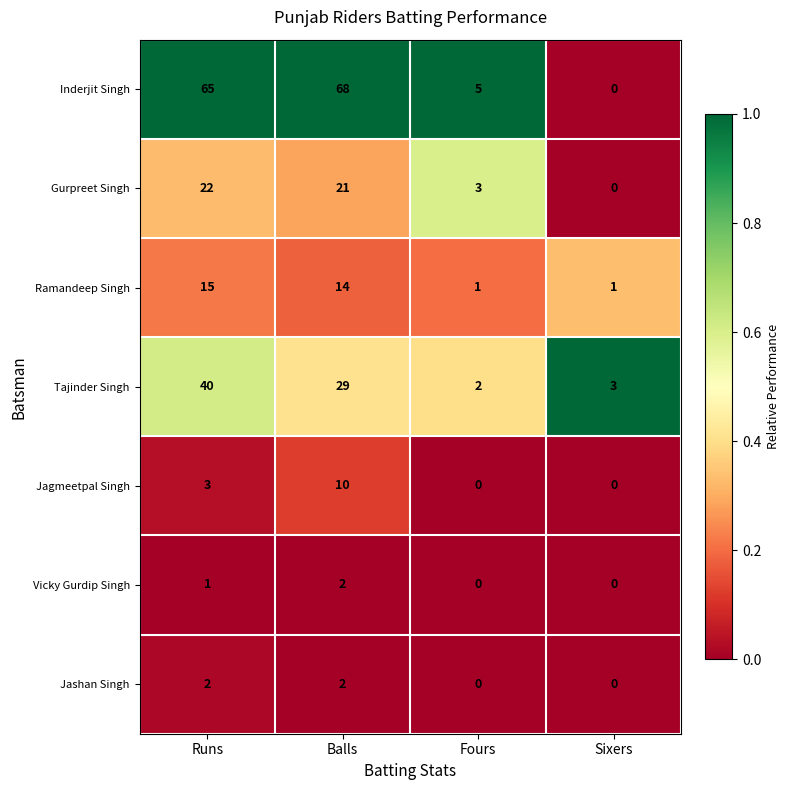

Reading right to left, extract all data points from this chart.

Inderjit Singh: 0	5	68	65
Gurpreet Singh: 0	3	21	22
Ramandeep Singh: 1	1	14	15
Tajinder Singh: 3	2	29	40
Jagmeetpal Singh: 0	0	10	3
Vicky Gurdip Singh: 0	0	2	1
Jashan Singh: 0	0	2	2